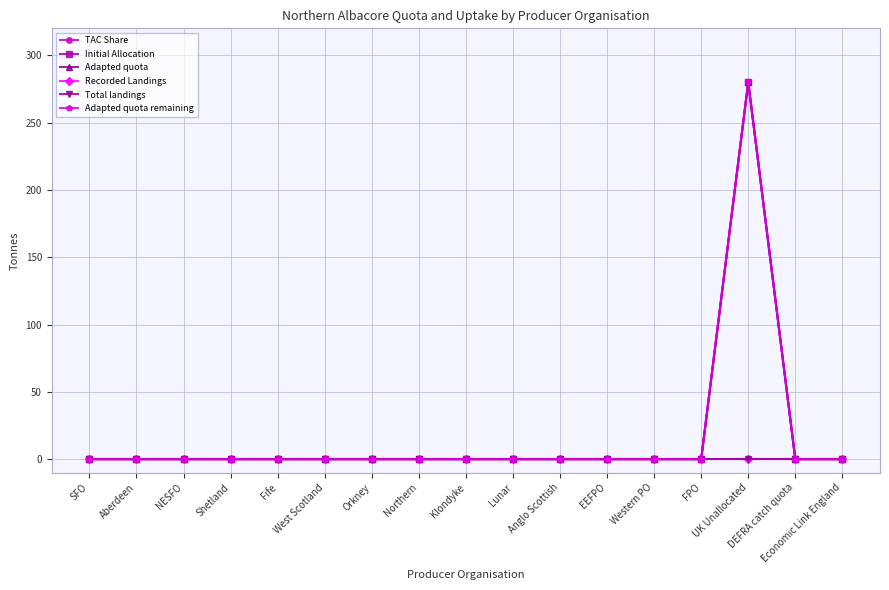

Which has a higher value, Orkney or Anglo Scottish?

Orkney